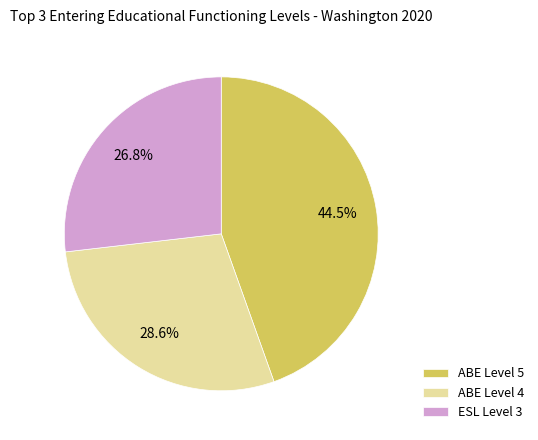

Rank the categories by value from lowest to highest.

ESL Level 3, ABE Level 4, ABE Level 5